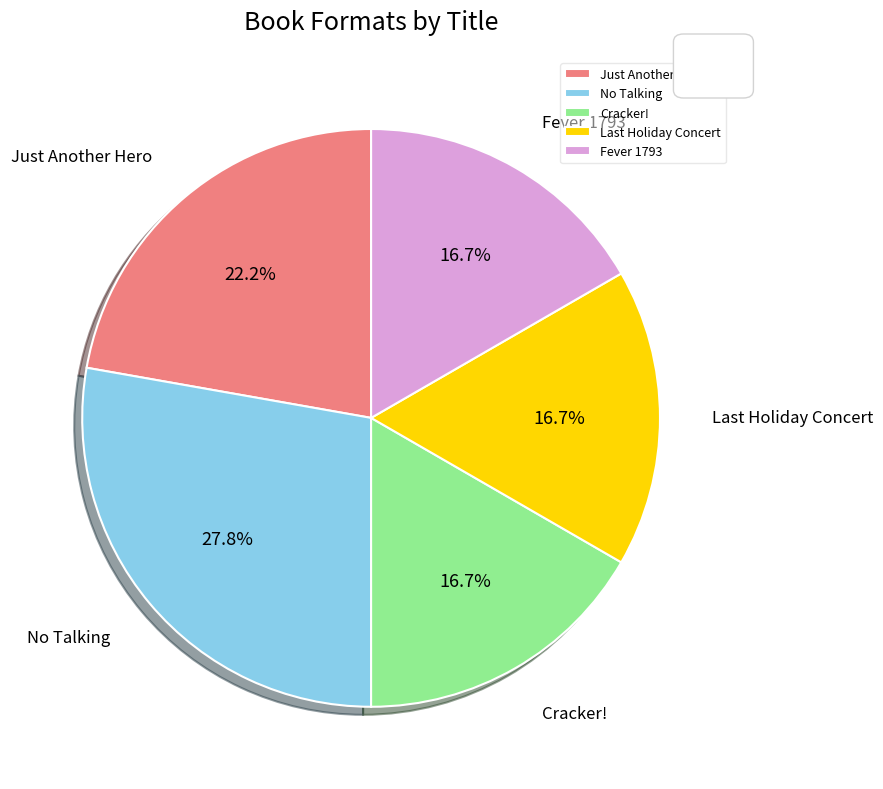

Is the sum of Cracker! and Fever 1793 greater than half?

No